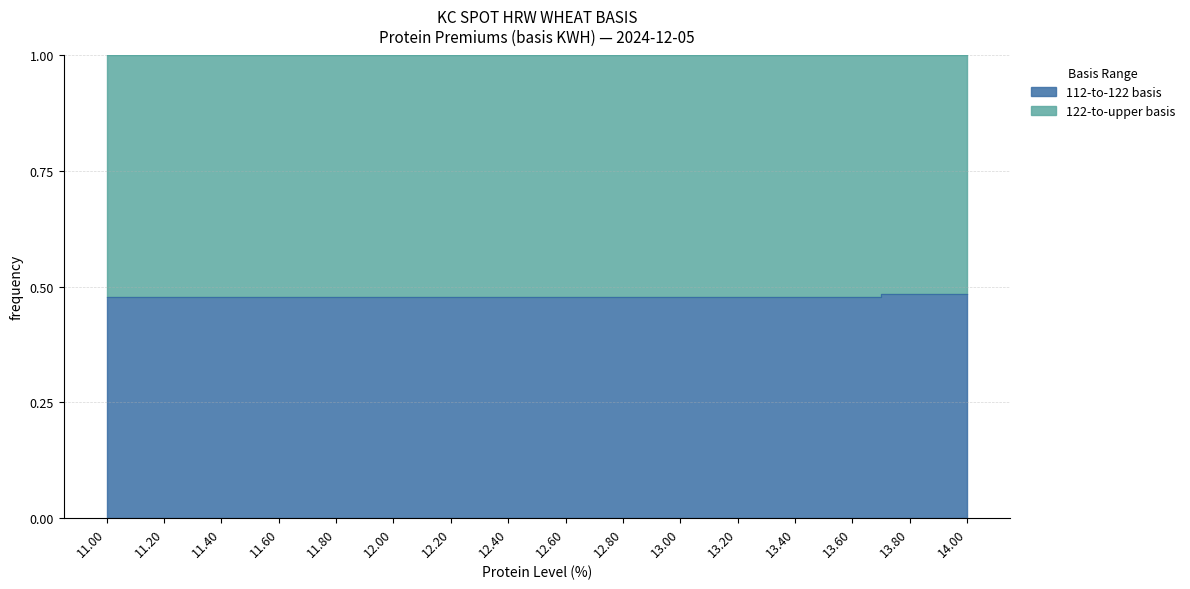

What is the maximum value shown in the chart?

0.5